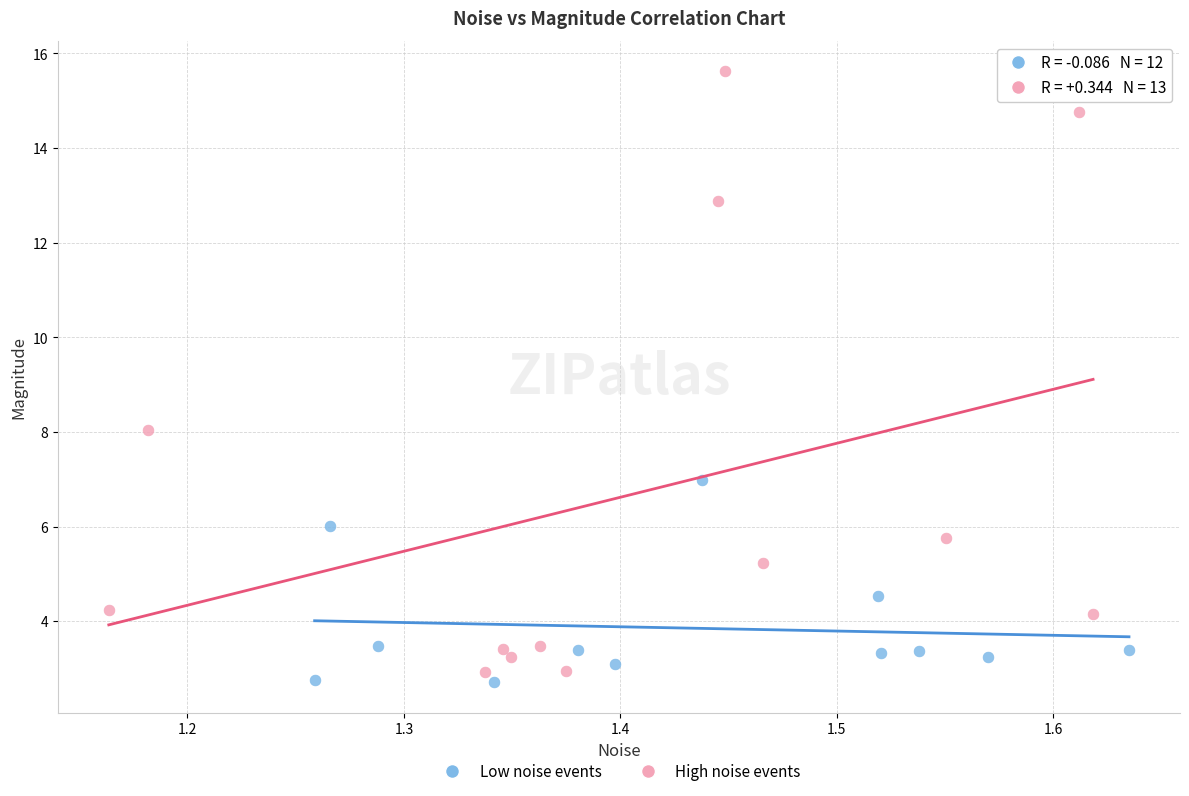

What are all the series names shown in the legend?

Low noise events, High noise events